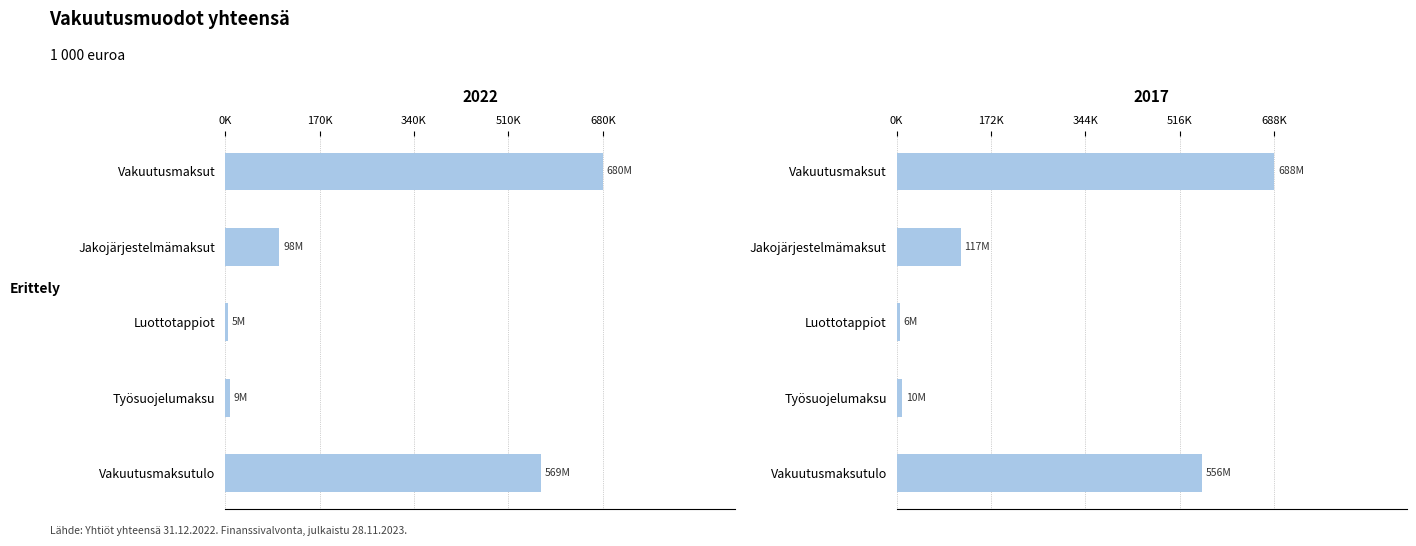

Which category has the highest value across all series?

Vakuutusmaksut